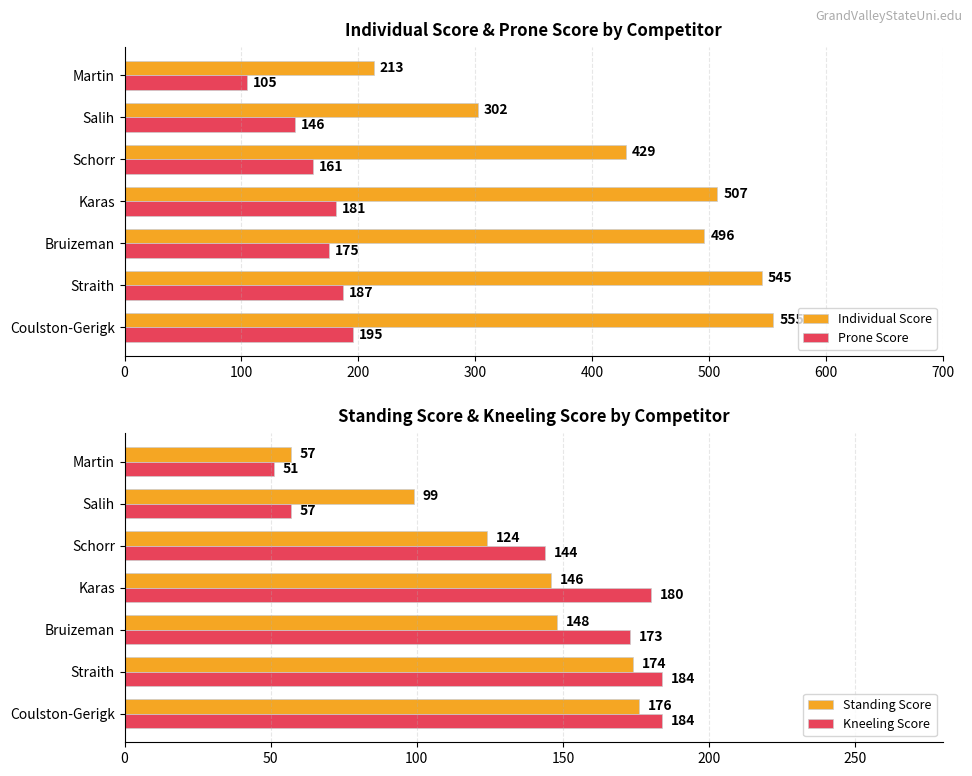

How many values in the Standing Score series exceed 146?

3